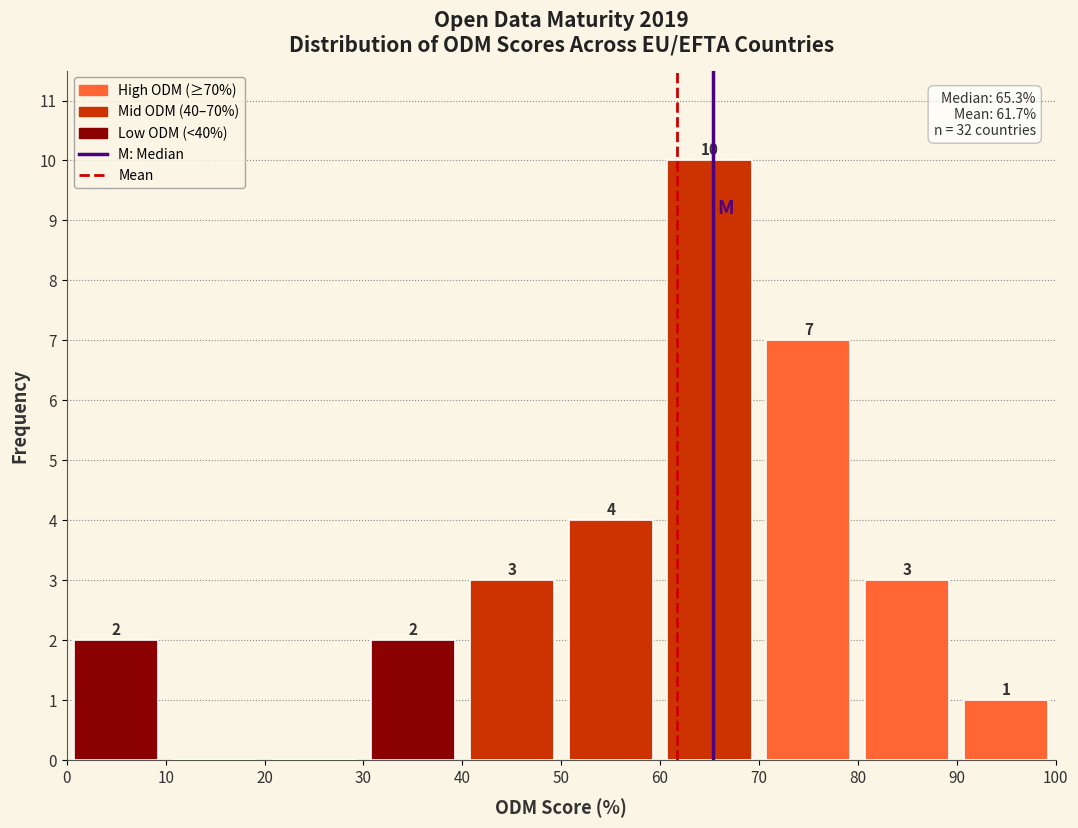

Which range on the x-axis has the tallest bar?

60 to 70